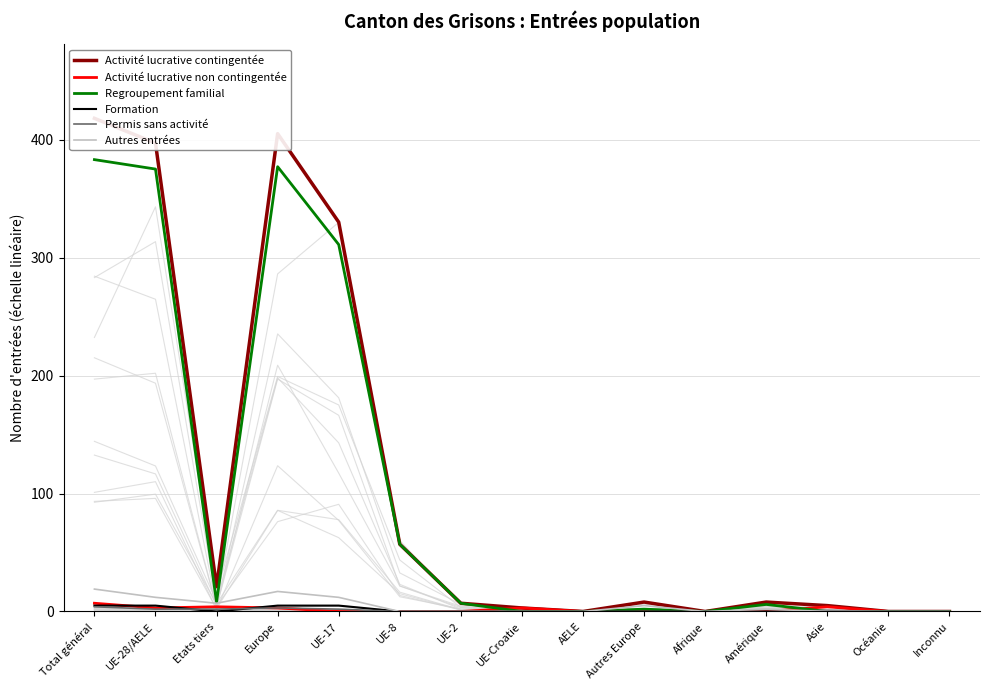

Where does the Regroupement familial series first go above 6?

Total général